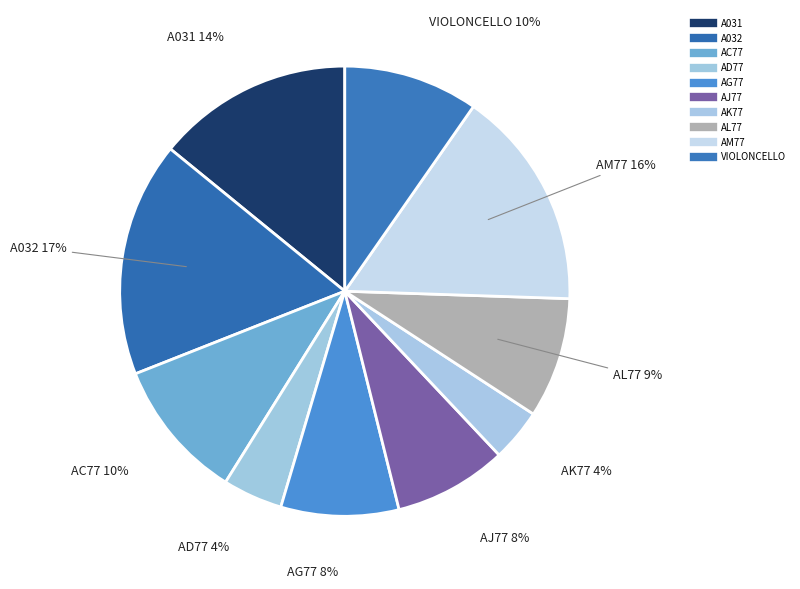

Does any single category account for the majority?

No